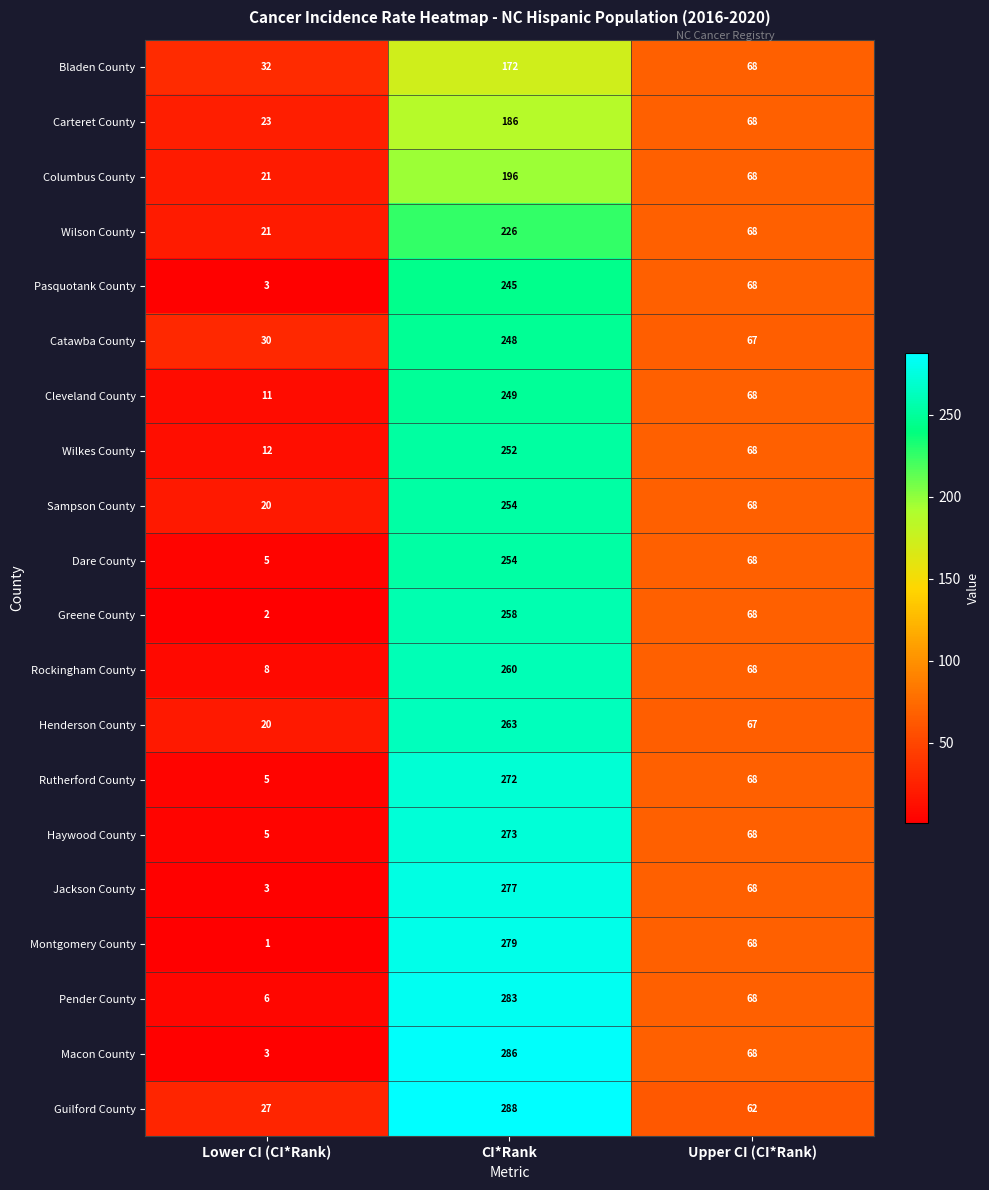

What is the difference between the maximum and minimum values in the Dare County series?

249